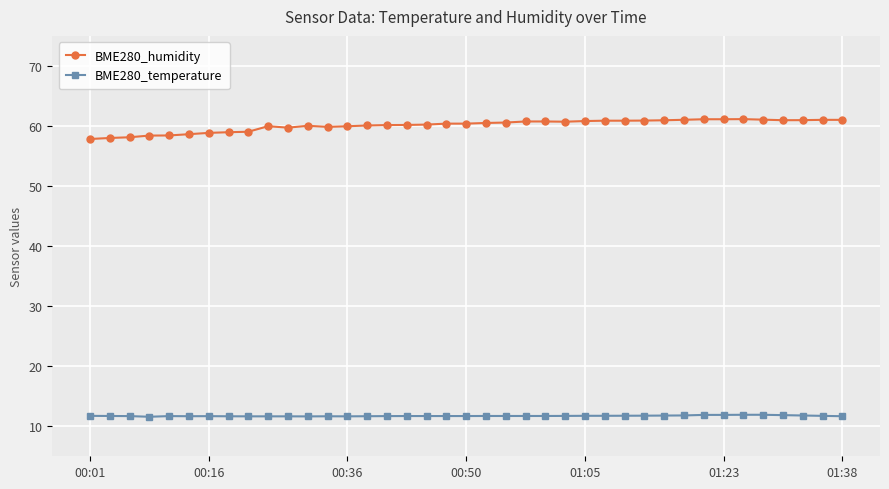

Which series has the largest range (max minus min)?

BME280_humidity